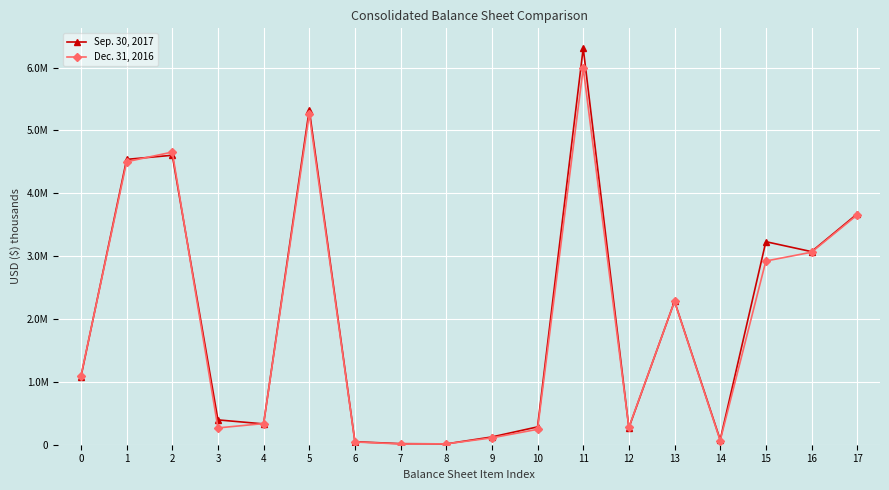

Is this an area chart (filled region under the line)?

No